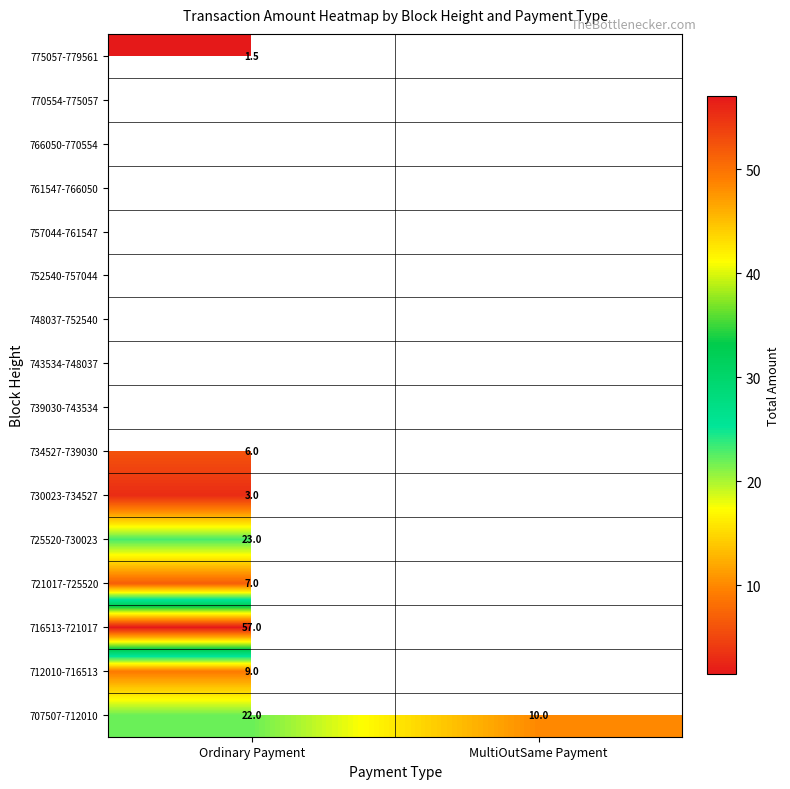

At how many categories does at least one series exceed 24?

1